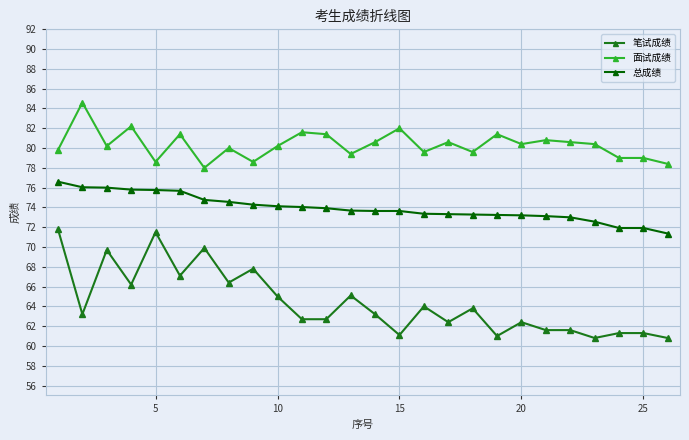

Does the chart have visible grid lines?

Yes